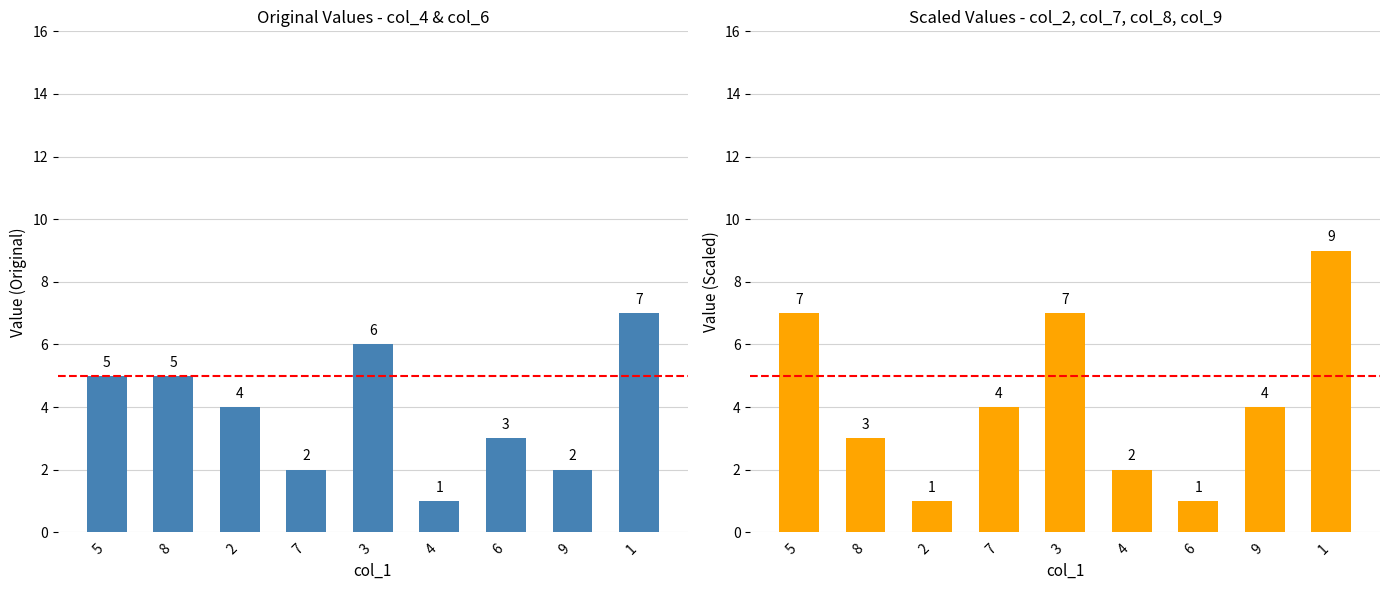

Reading left to right, transcribe all the data shown in this chart.

col_4: 5	5	4	2	6	1	3	2	7
col_6: 7	3	1	4	7	2	1	4	9